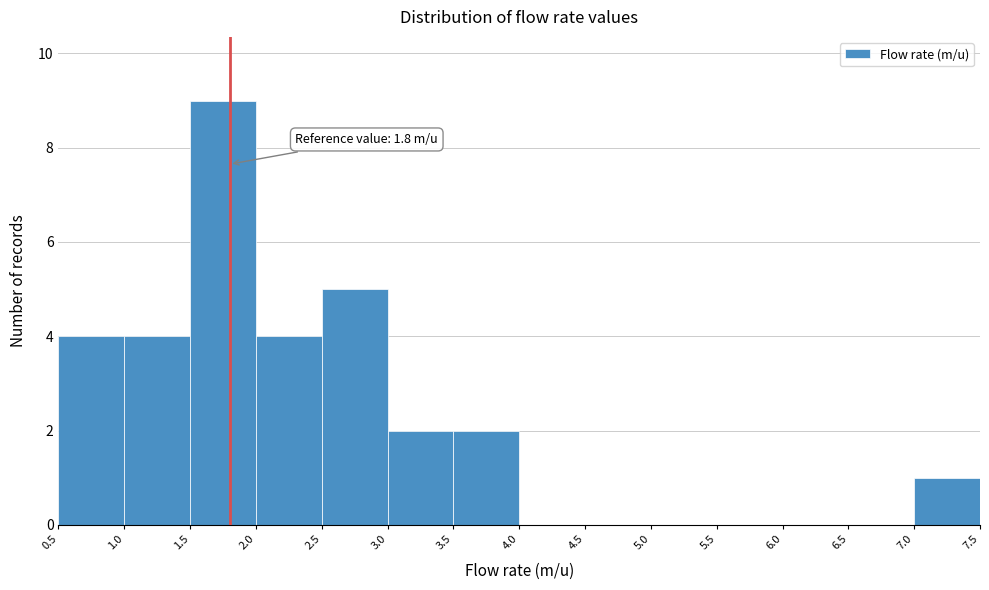

Which range on the x-axis has the tallest bar?

1.5 to 2.0